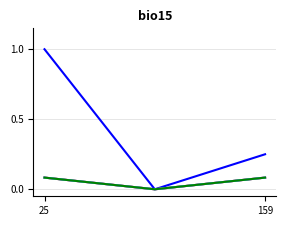

Is this an area chart (filled region under the line)?

No